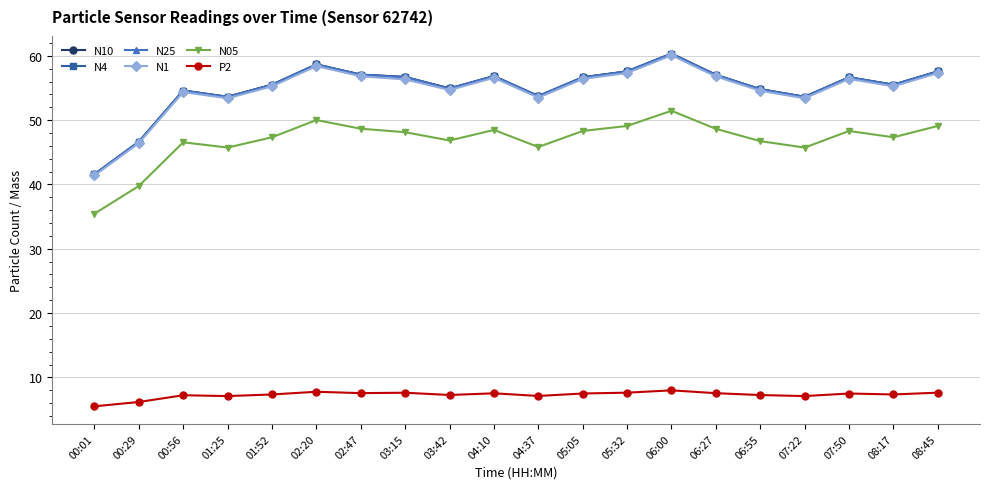

What position from the right is 06:55?

5